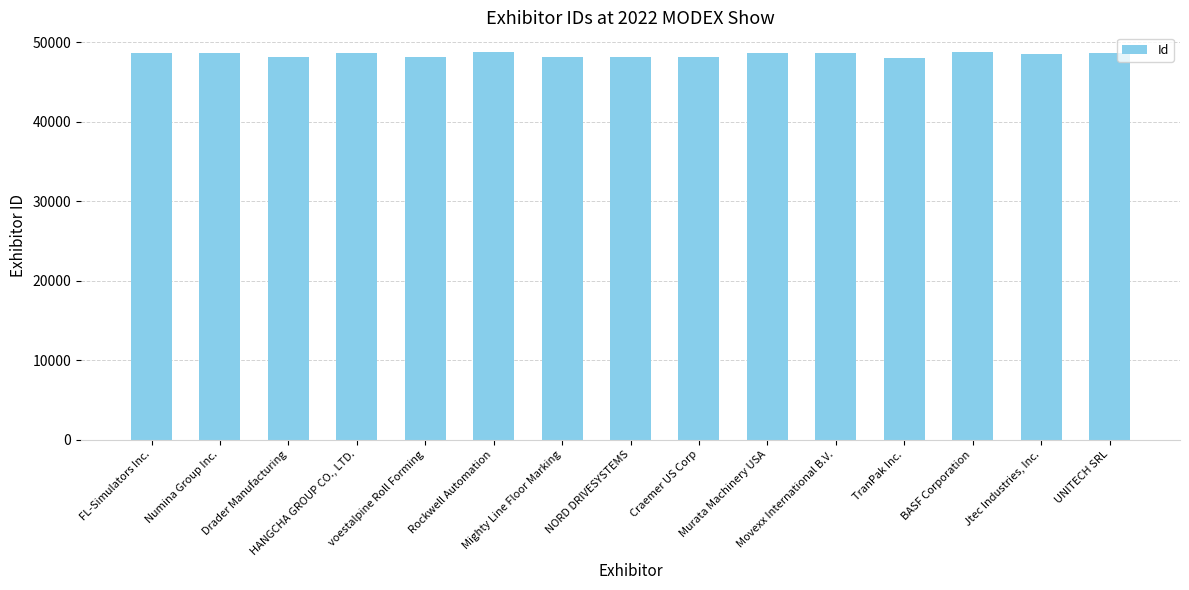

What is the value of the 1st bar from the left?

48633